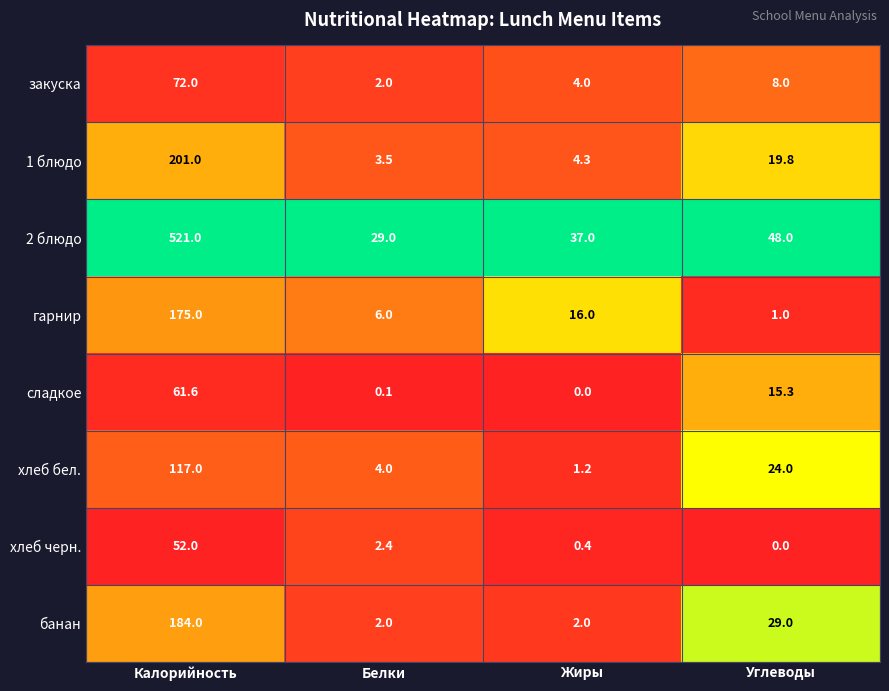

Between Калорийность and Жиры, which series saw the biggest shift?

2 блюдо